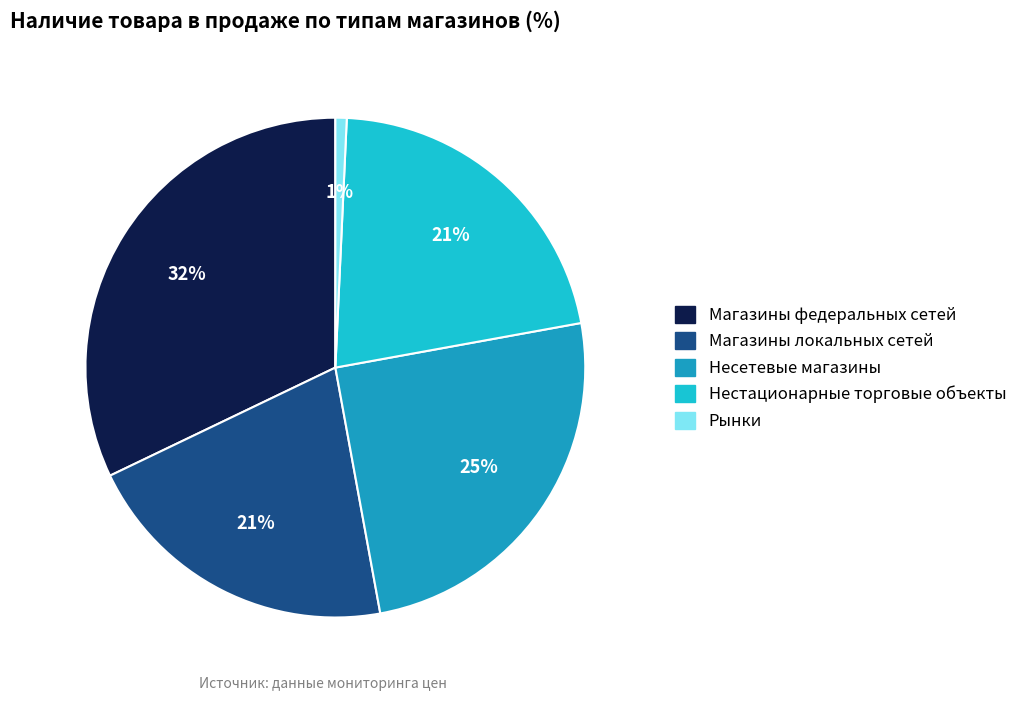

Count the number of slices in the pie.

5